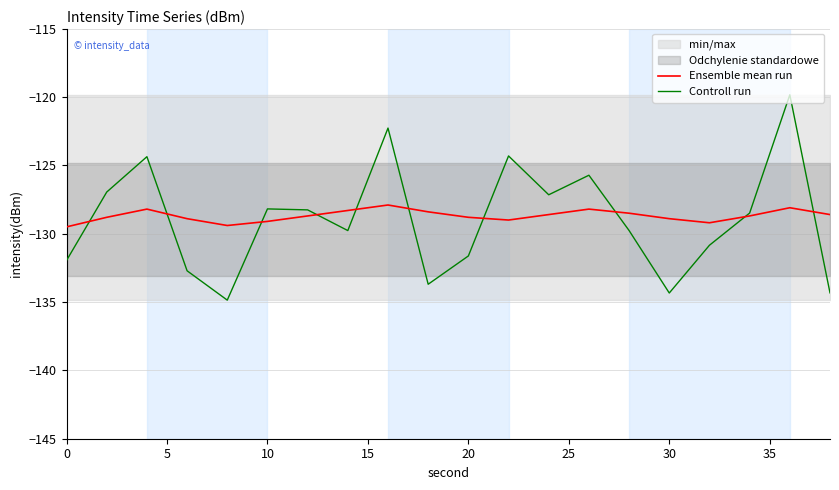

What is the value of the Controll run point at the 2nd from the left?

-127.0